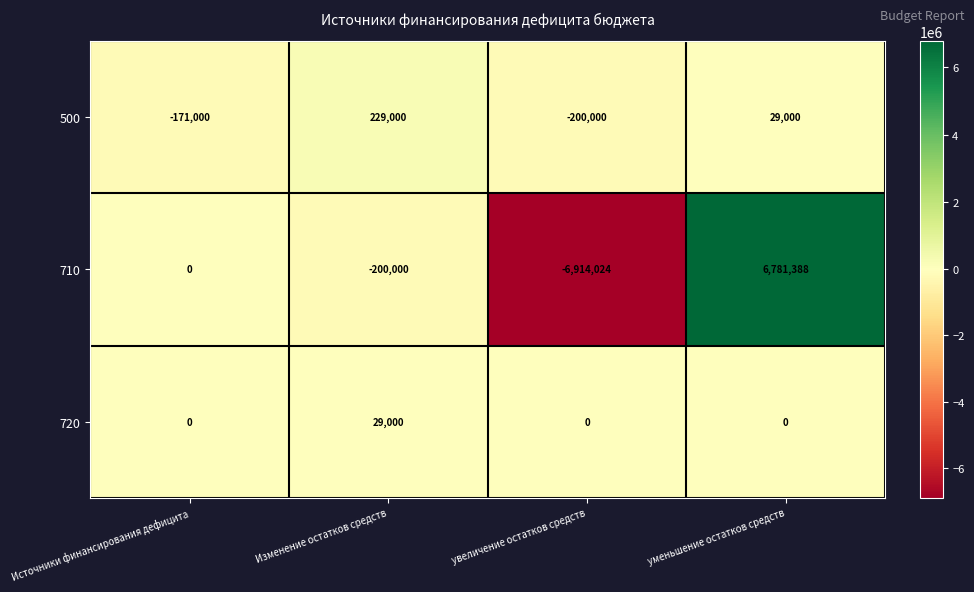

What is the total value across all series at Изменение остатков средств?

58000